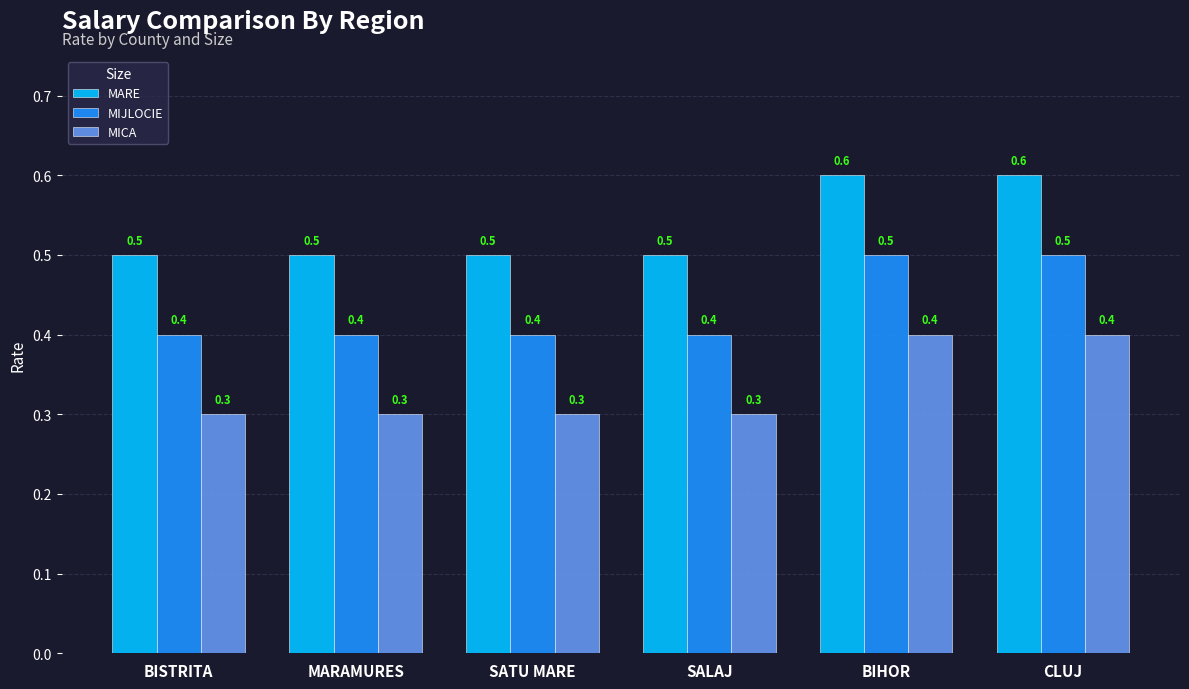

What is the label of the 6th bar from the left?

CLUJ